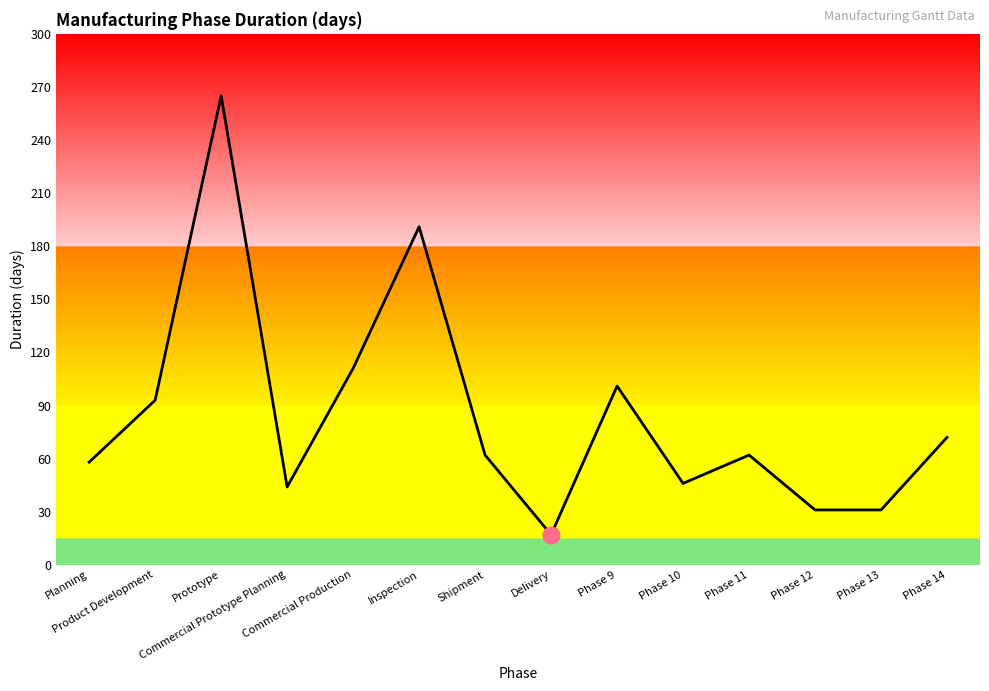

What position from the right is Commercial Prototype Planning?

11